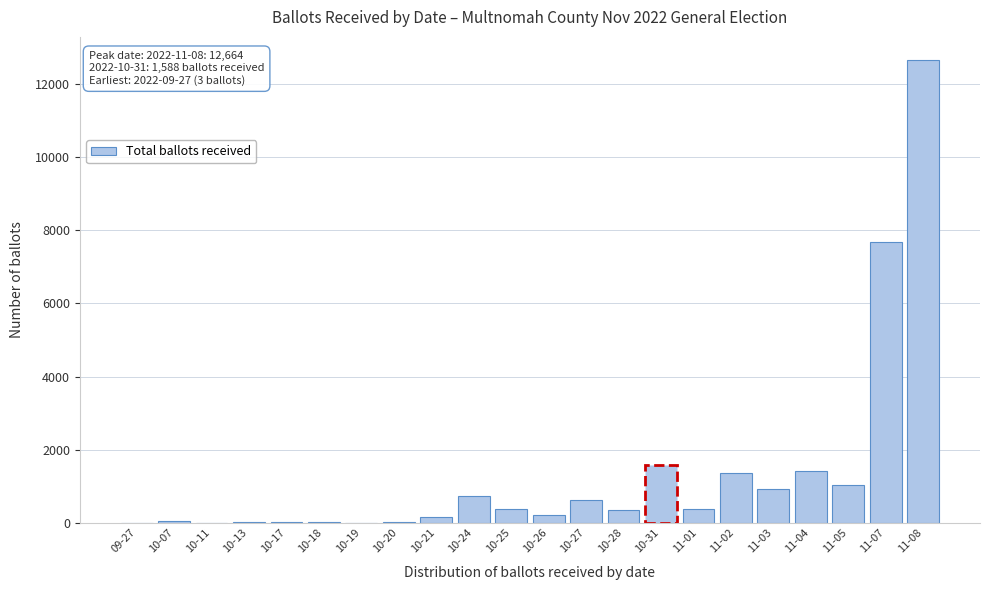

What is the maximum value shown in the chart?

12664